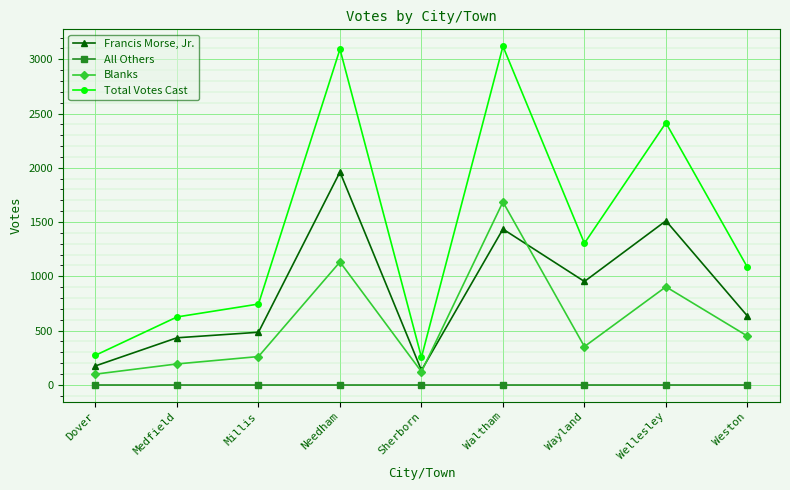

The All Others series shows 0 at Weston. True or false?

True